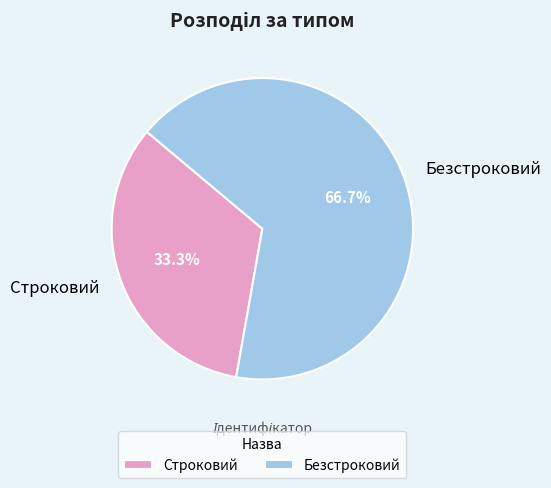

What percentage is the Безстроковий slice, to the nearest percent?

67%